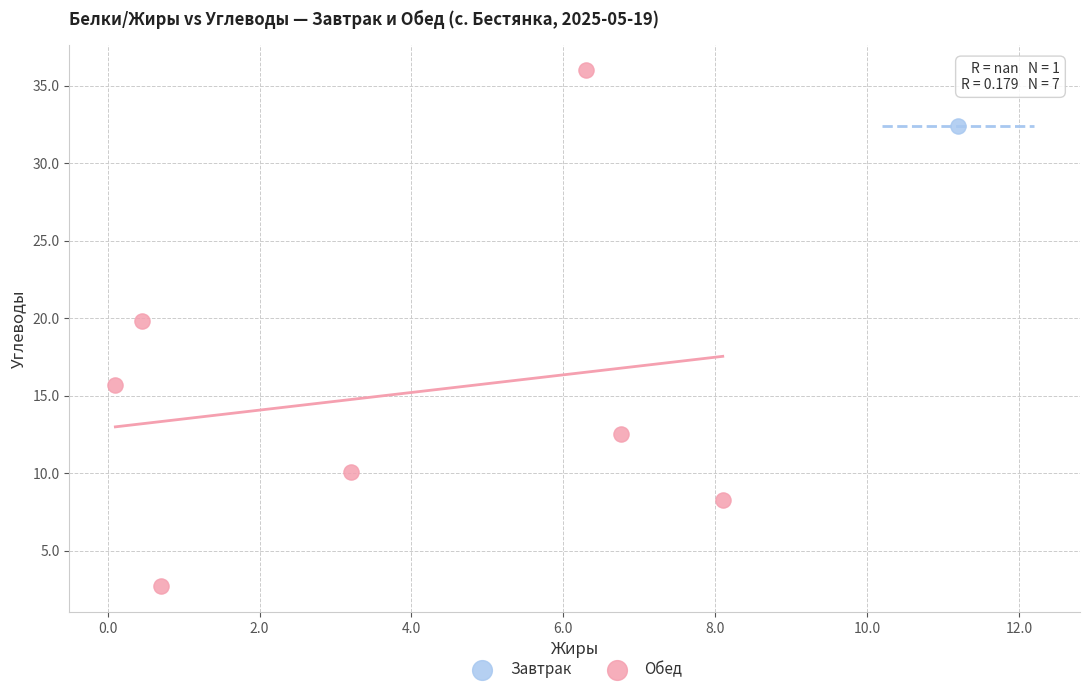

What are all the series names shown in the legend?

Завтрак, Обед